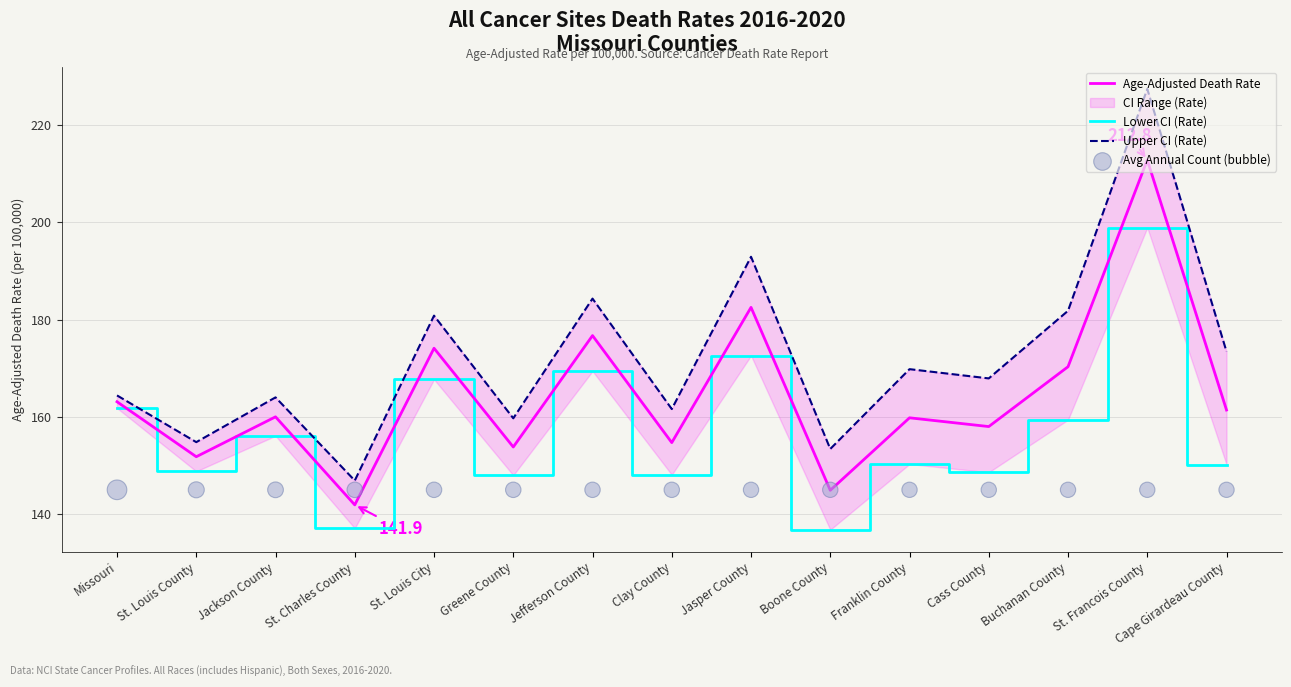

Which series contains the lowest Y value?

Lower CI (Rate)